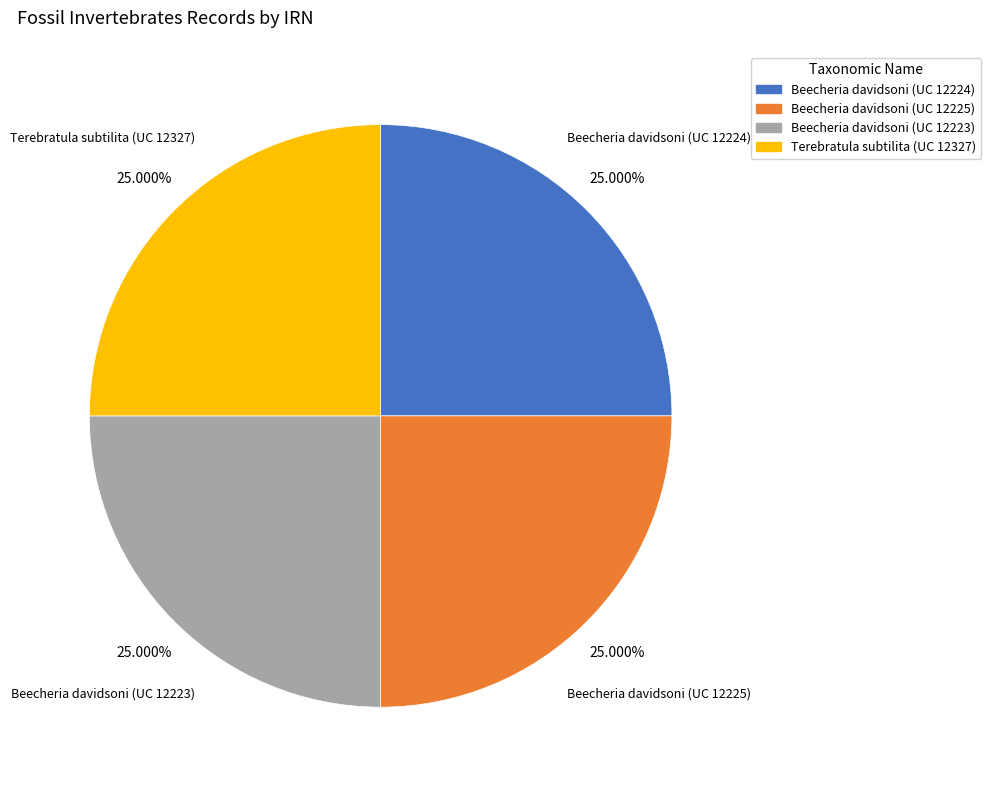

What portion of the pie excludes Terebratula subtilita (UC 12327)?

75.0%